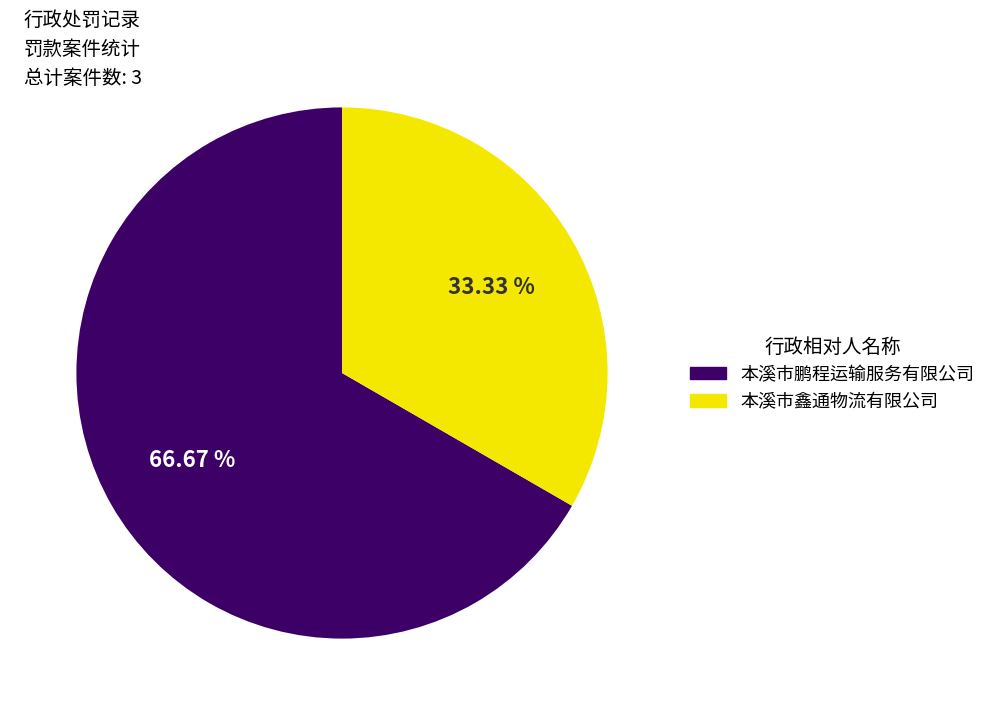

To the nearest percent, what portion does 本溪市鹏程运输服务有限公司 represent?

67%